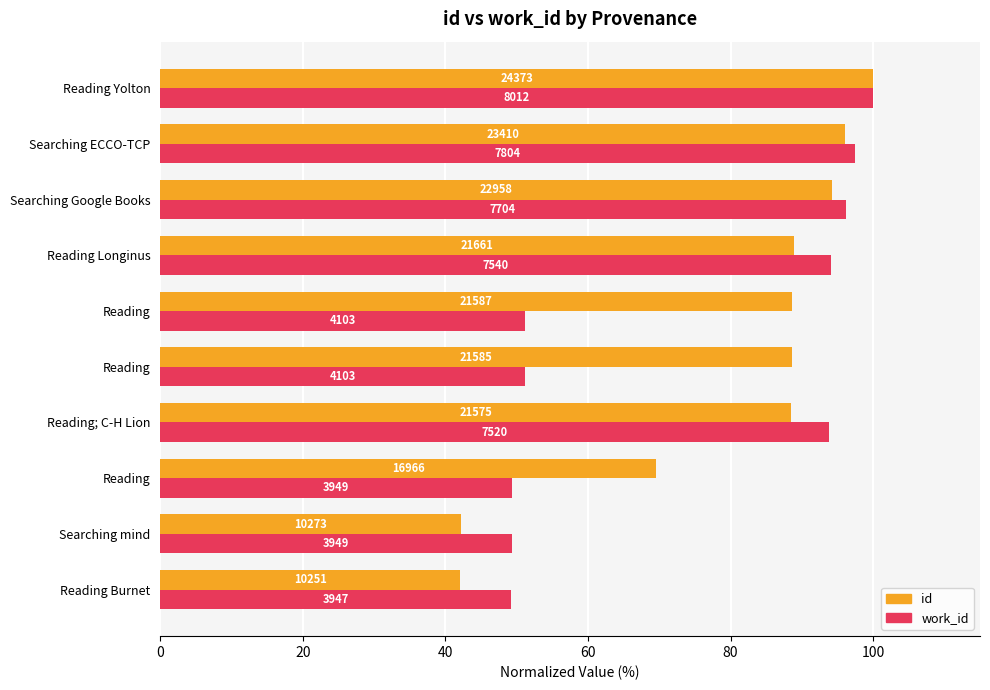

What are all the series names shown in the legend?

id, work_id